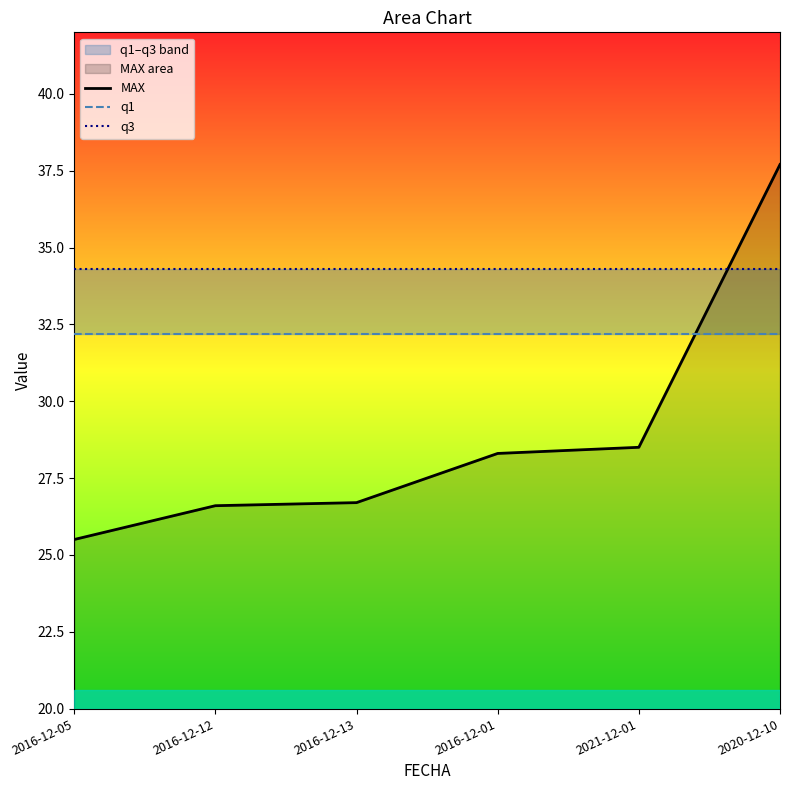

Rank the series at 2020-12-10 from lowest to highest value.

q1, q3, MAX